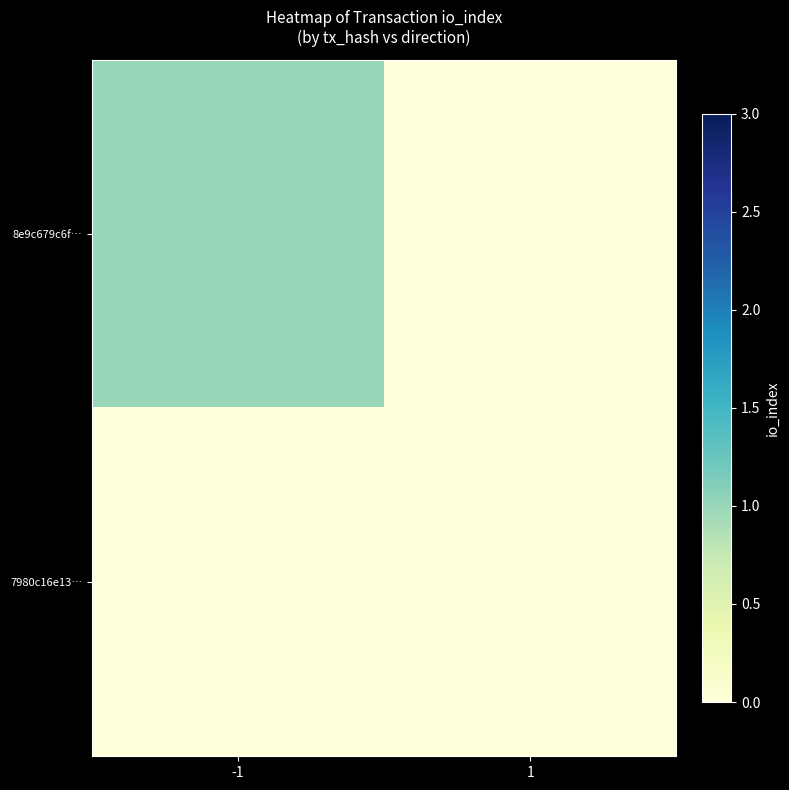

Rank the series by their average value, from highest to lowest.

8e9c679c6f…, 7980c16e13…